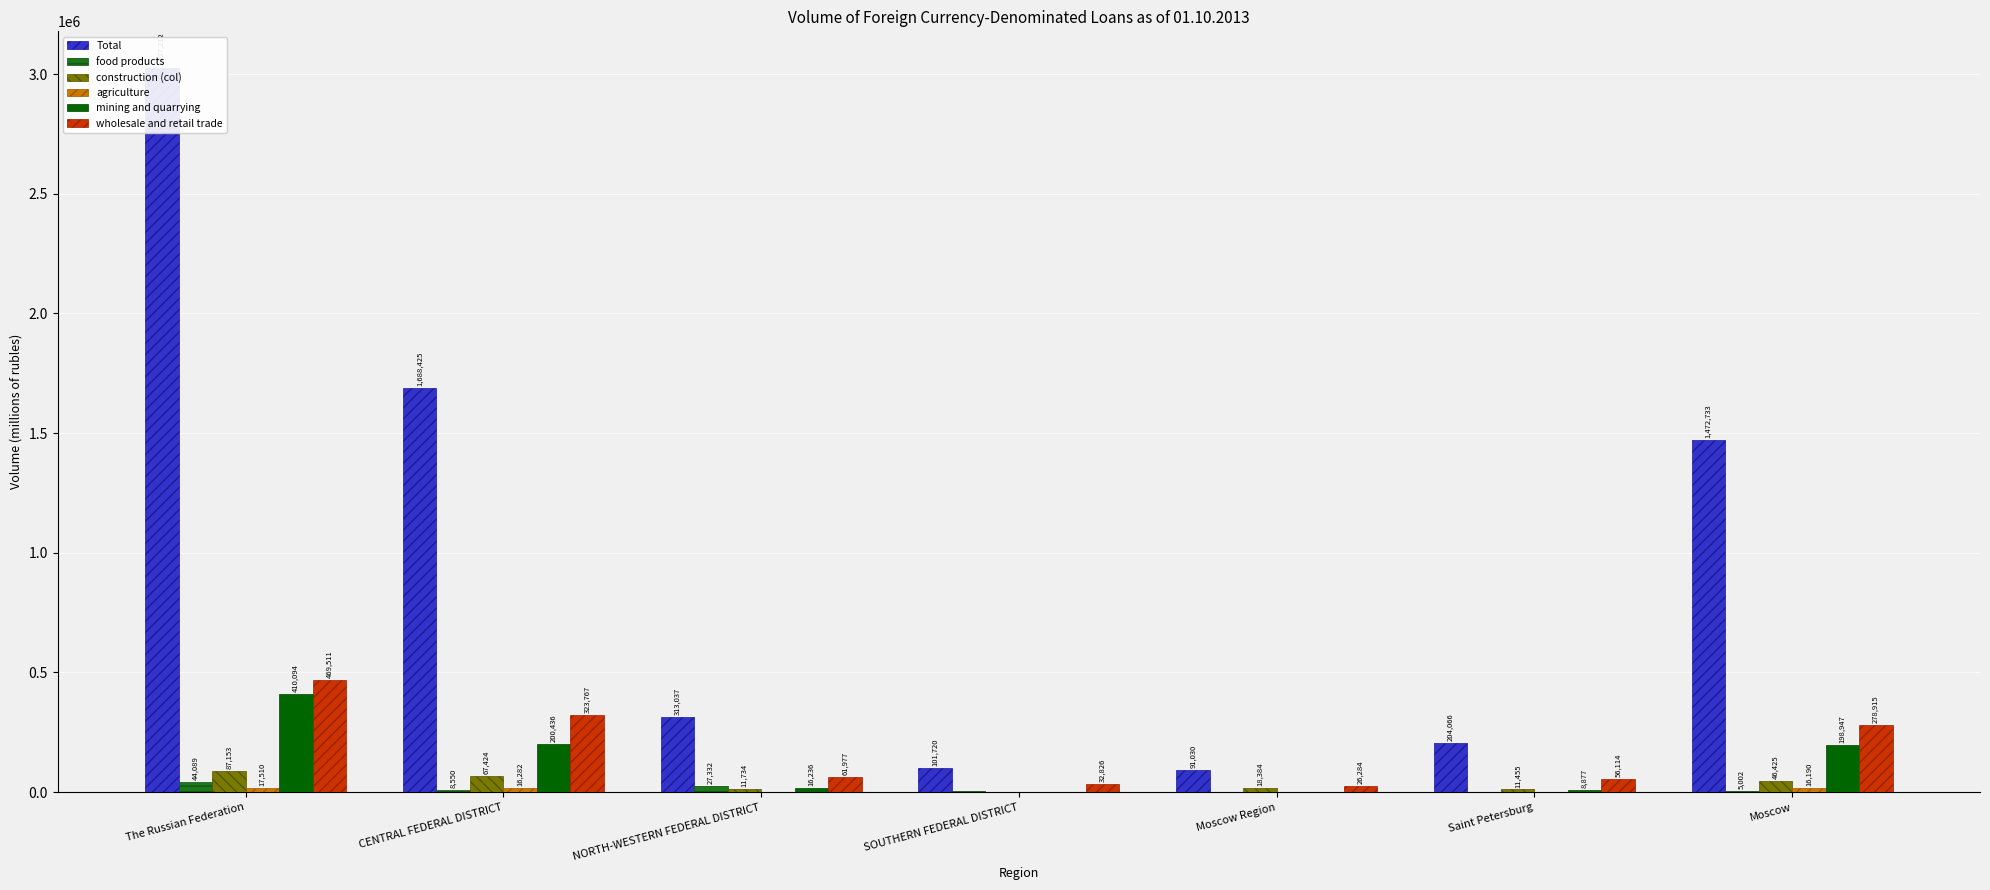

At SOUTHERN FEDERAL DISTRICT, list the series in order from largest to smallest.

Total, wholesale and retail trade, food products, construction (col), mining and quarrying, agriculture